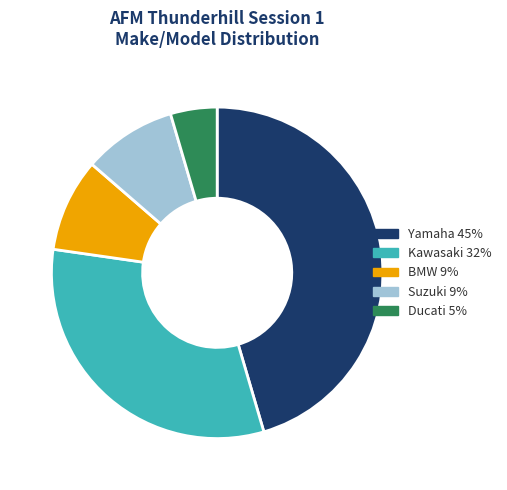

How many segments does this pie chart have?

5